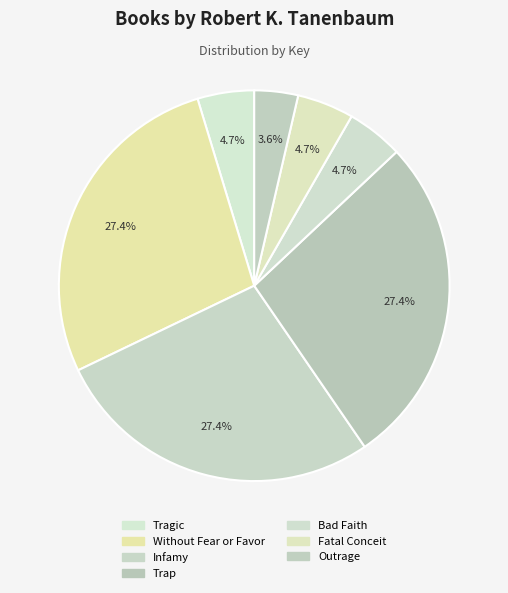

Does any single category account for the majority?

No